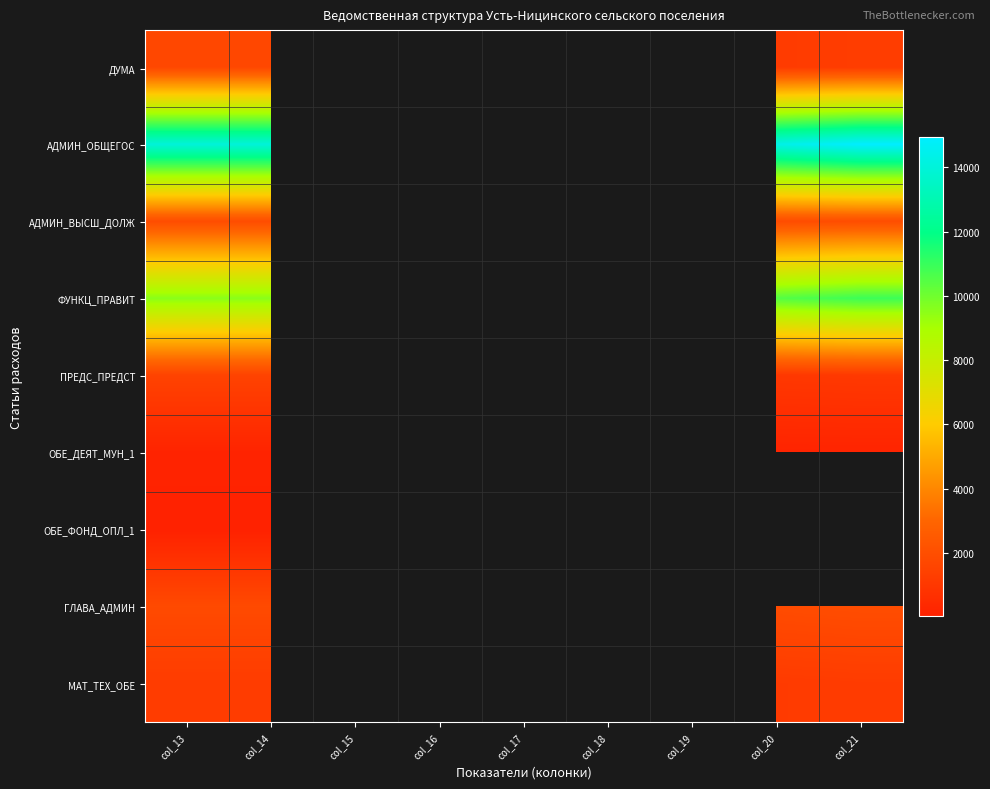

What is the spread (max minus min) of values at col_16?

13926.5